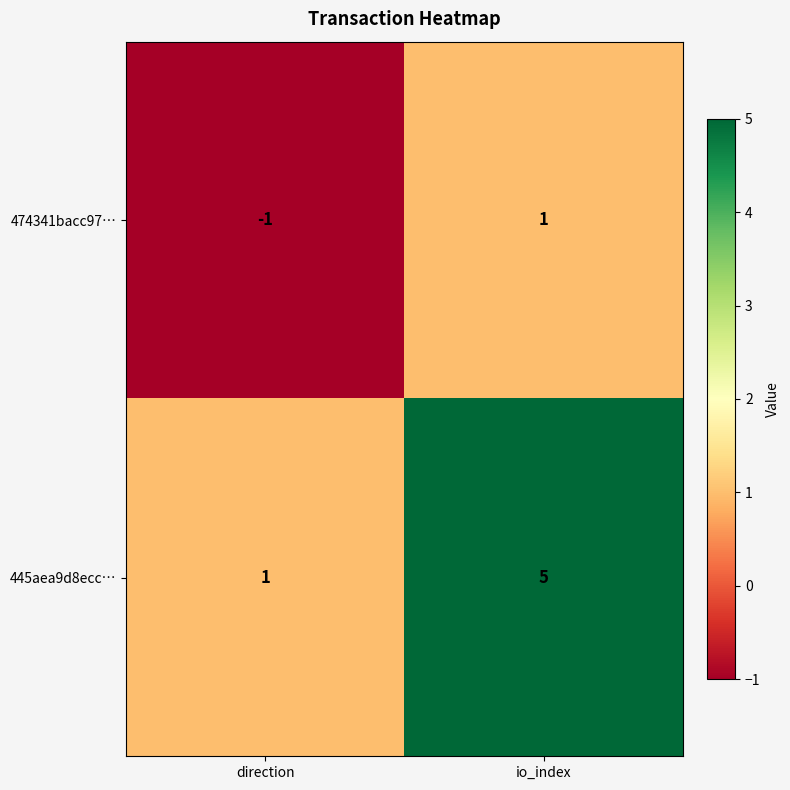

Which series has the widest spread of values?

445aea9d8ecc…